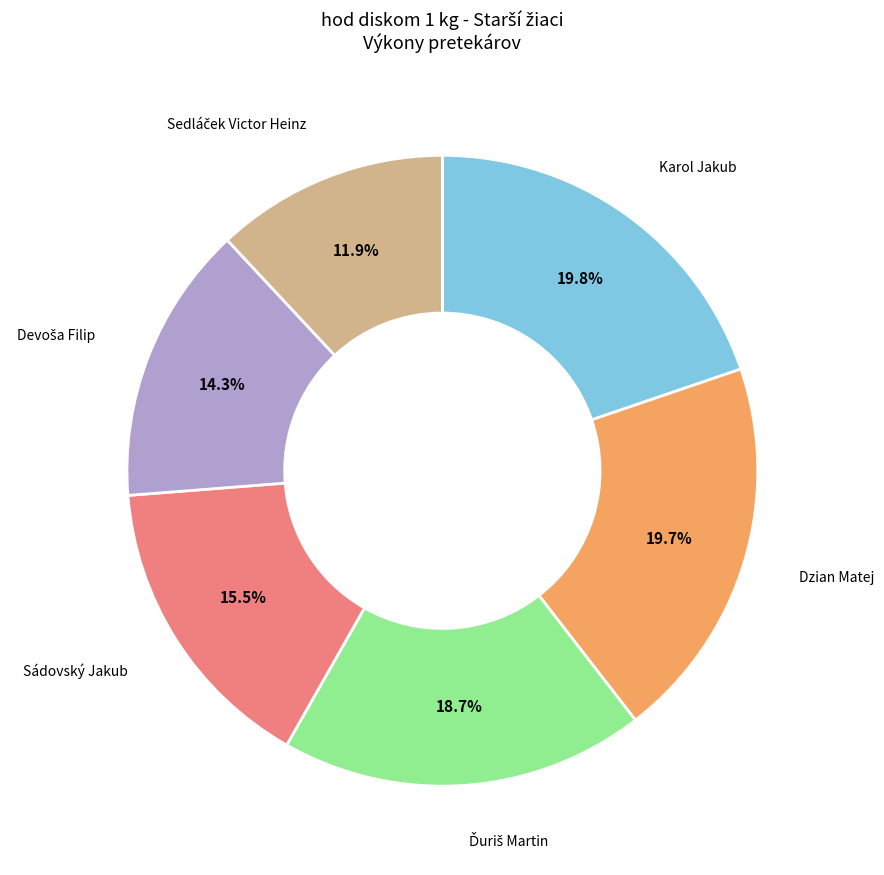

Is there any slice that represents more than half of the pie?

No